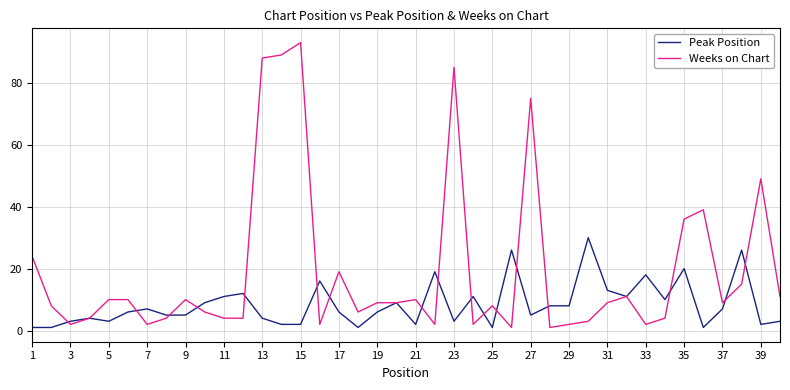

Which series ends up on top after the final intersection of Peak Position and Weeks on Chart?

Weeks on Chart